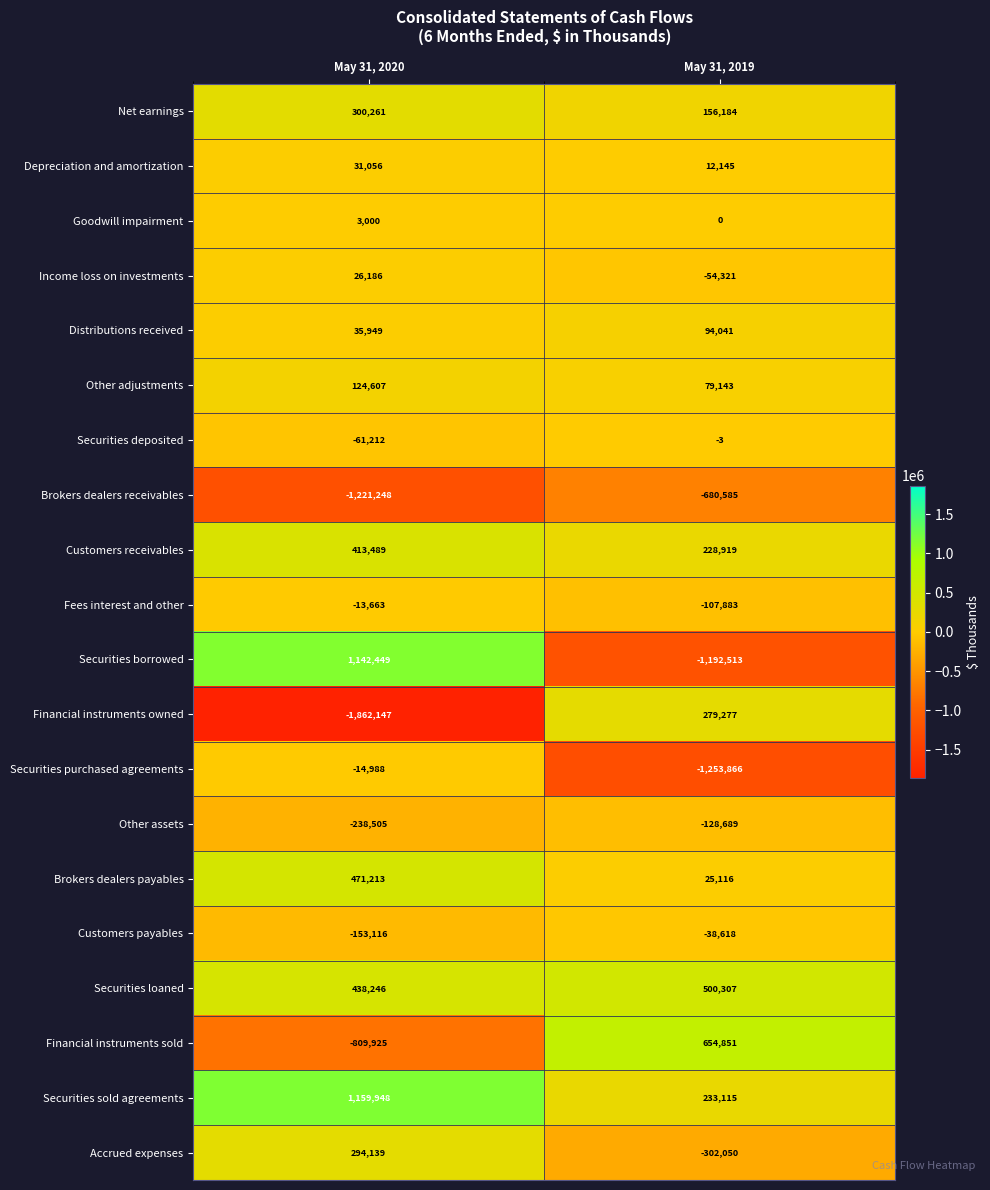

What is the difference between the highest and lowest values at May 31, 2020?

3022095